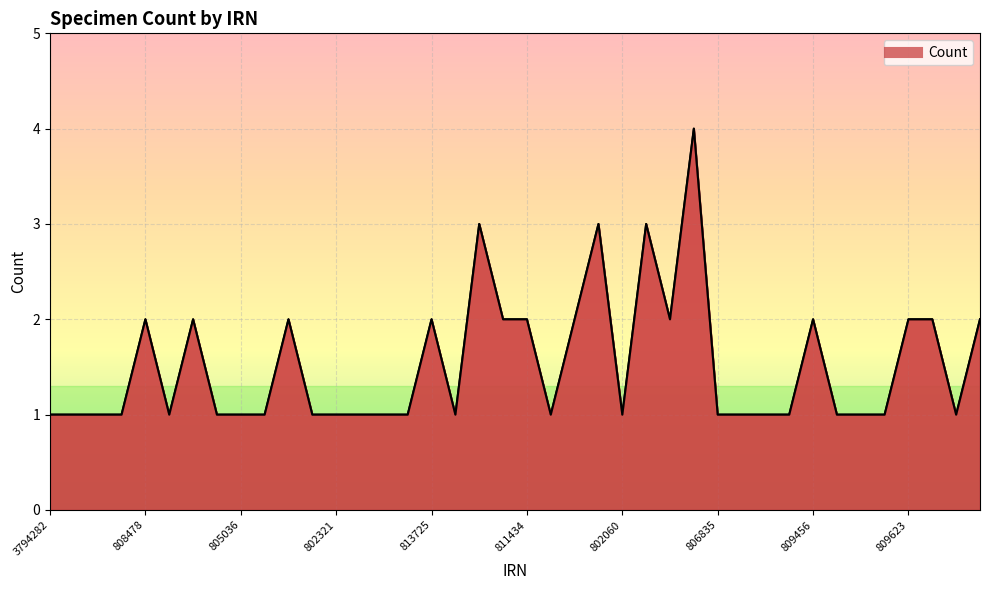

What is the maximum value shown in the chart?

4